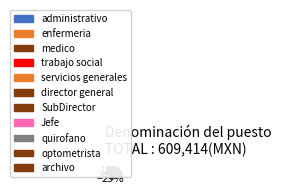

How many slices are in this pie chart?

11